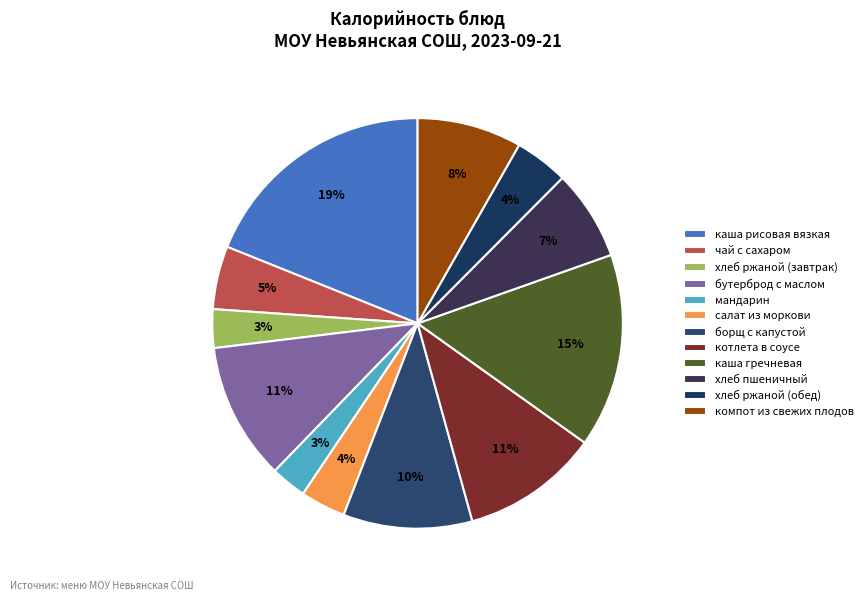

Does хлеб ржаной (обед) represent more than half of the total?

No